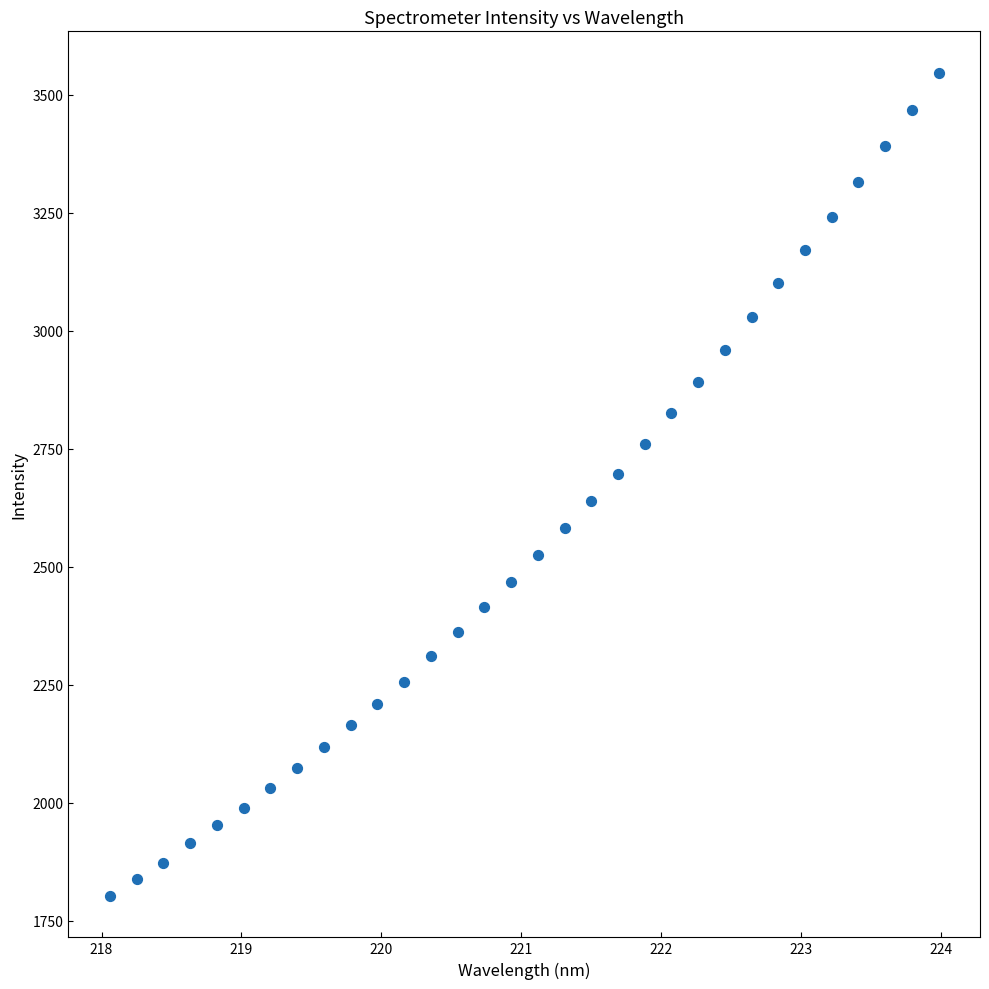

What is the range of Y values (max minus min)?

1744.8